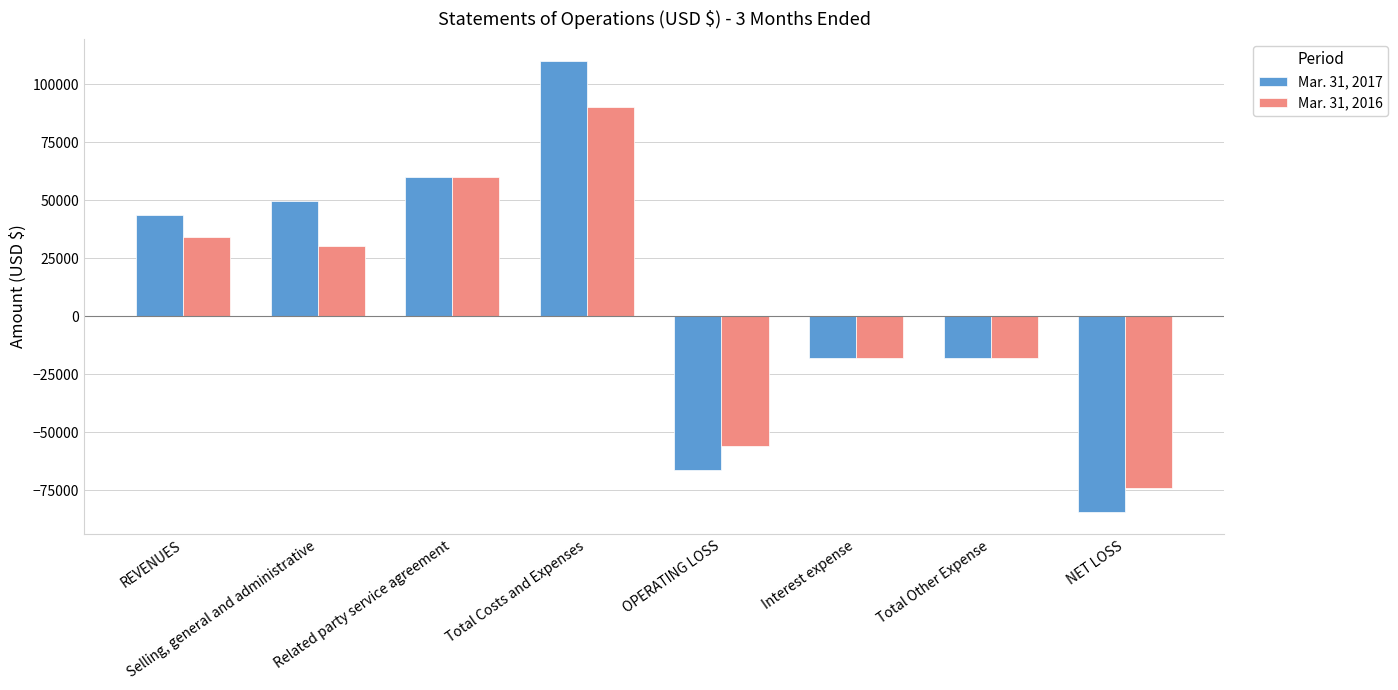

At Total Other Expense, list the series in order from largest to smallest.

Mar. 31, 2017, Mar. 31, 2016